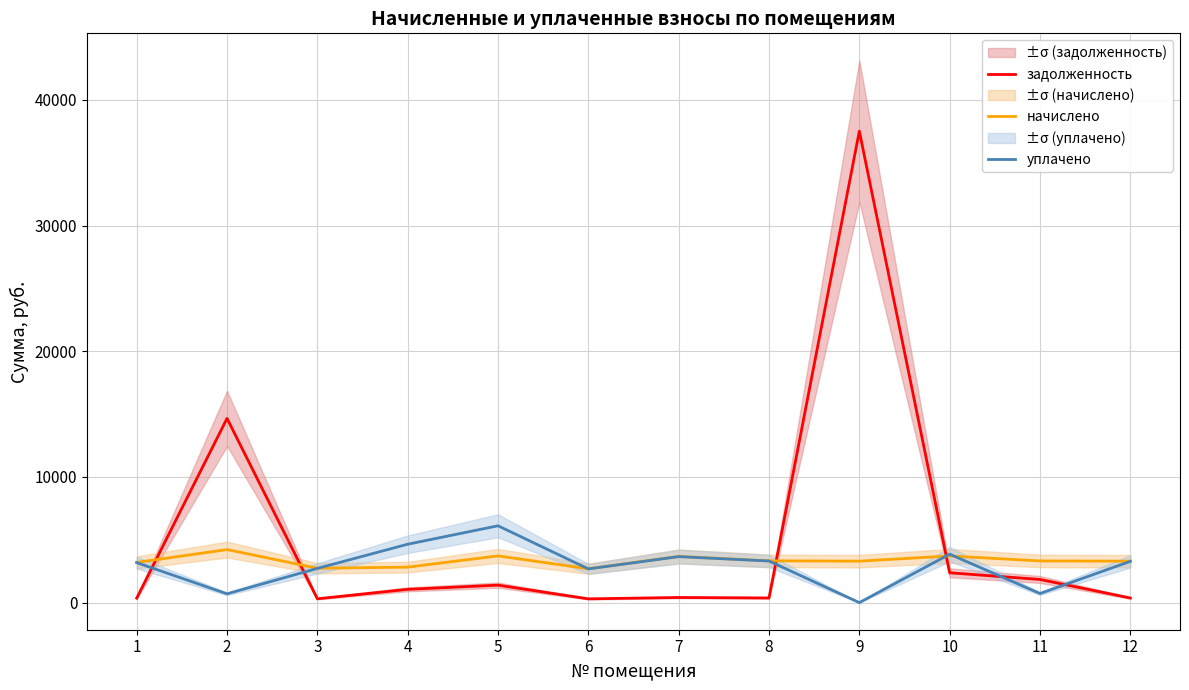

Does the chart have visible grid lines?

Yes